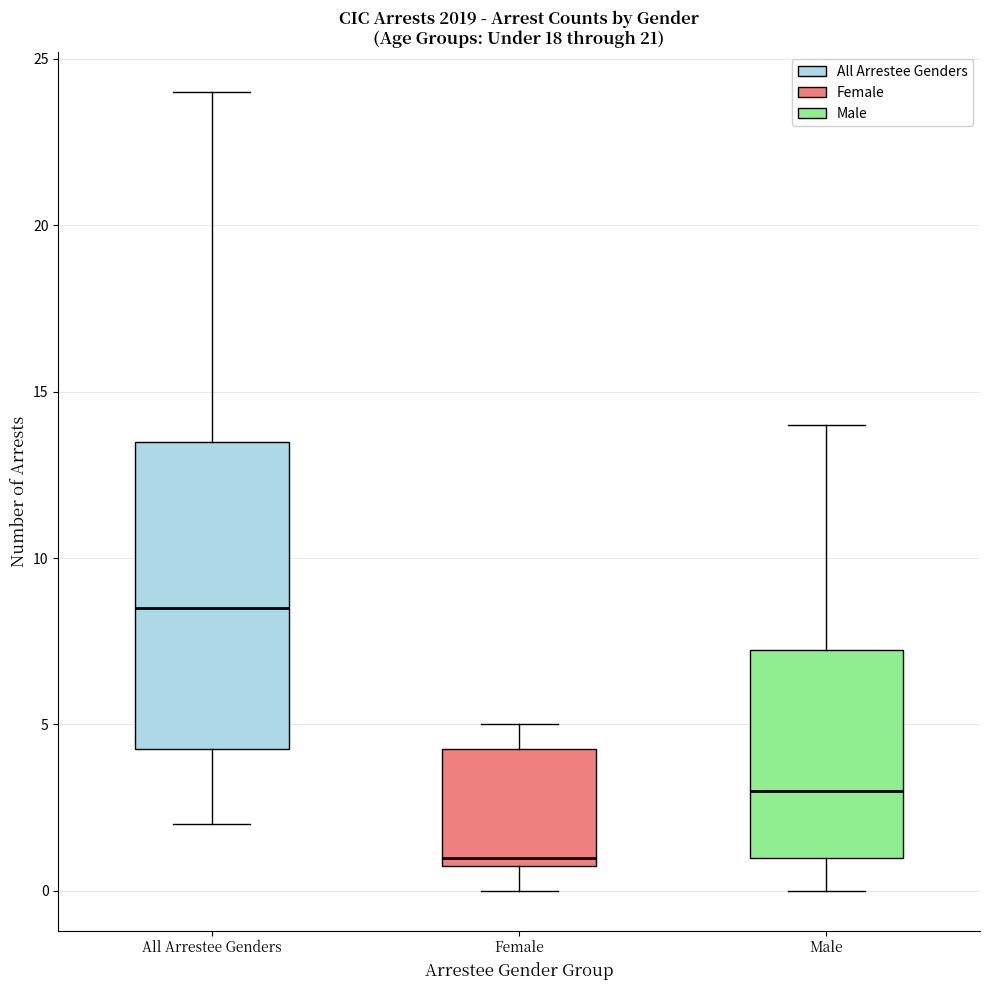

Where does the upper whisker of the box for Female end on the y-axis? The values are not printed on the chart, so give them approximately, as read against the axis.

5.0